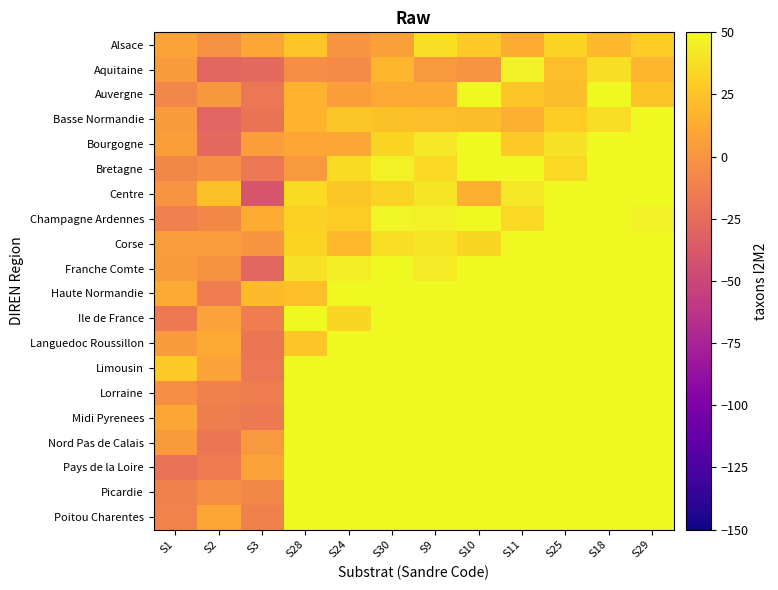

At which category is the sum across all series the highest?

S29